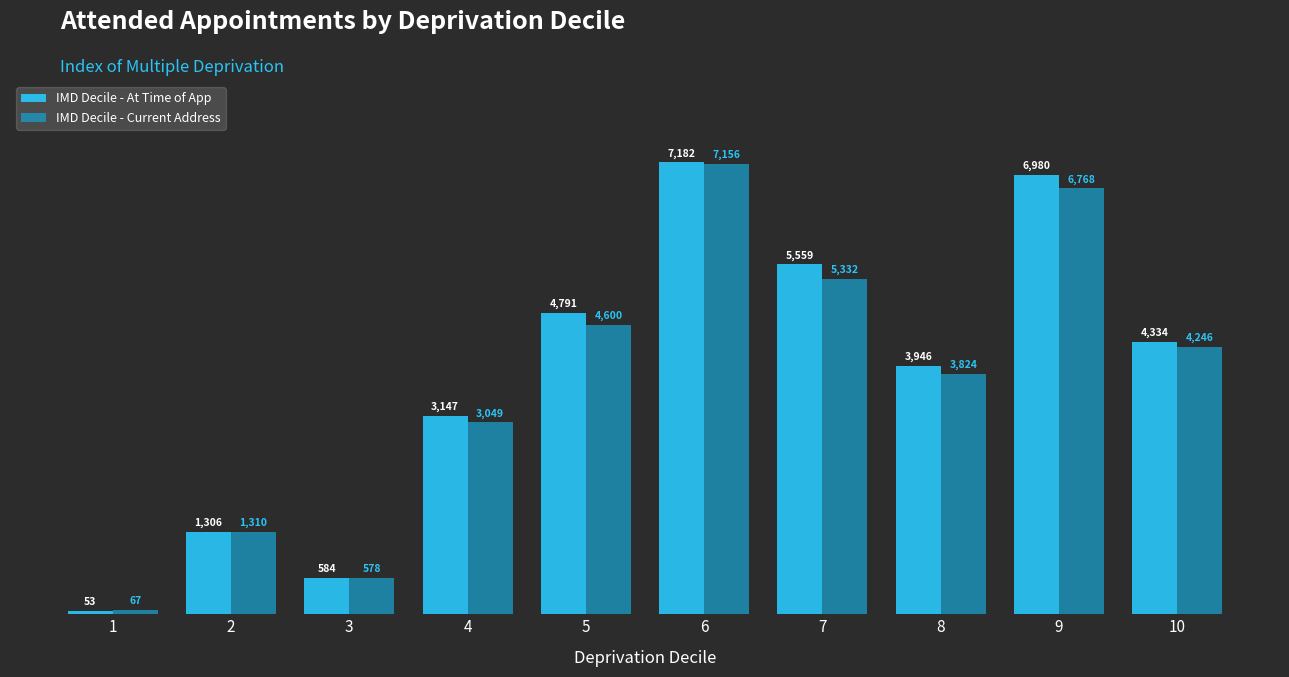

What is the difference between the maximum and minimum values in the IMD Decile - At Time of App series?

7129